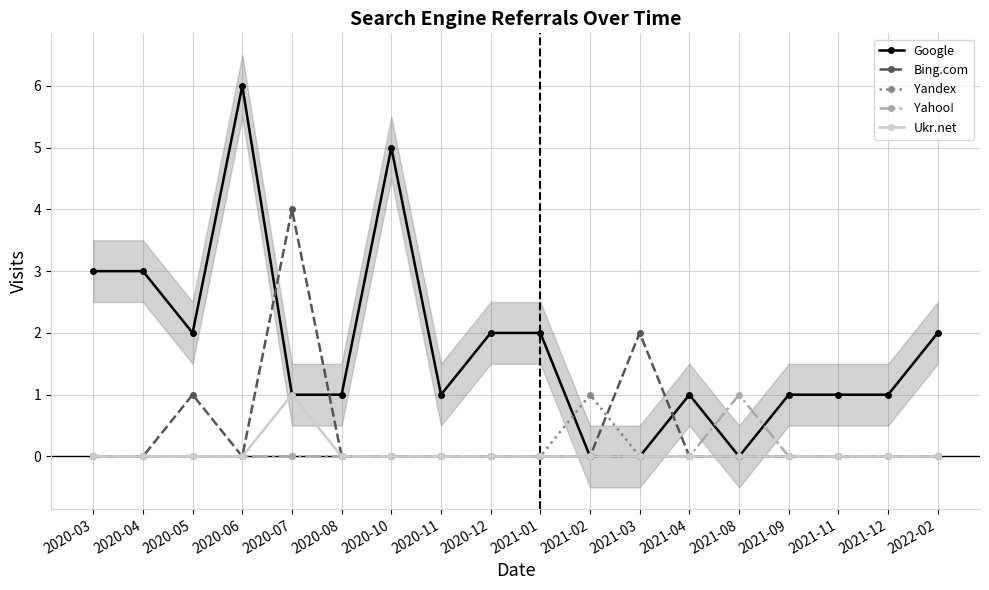

At which label is Yandex closest to 0?

2020-03